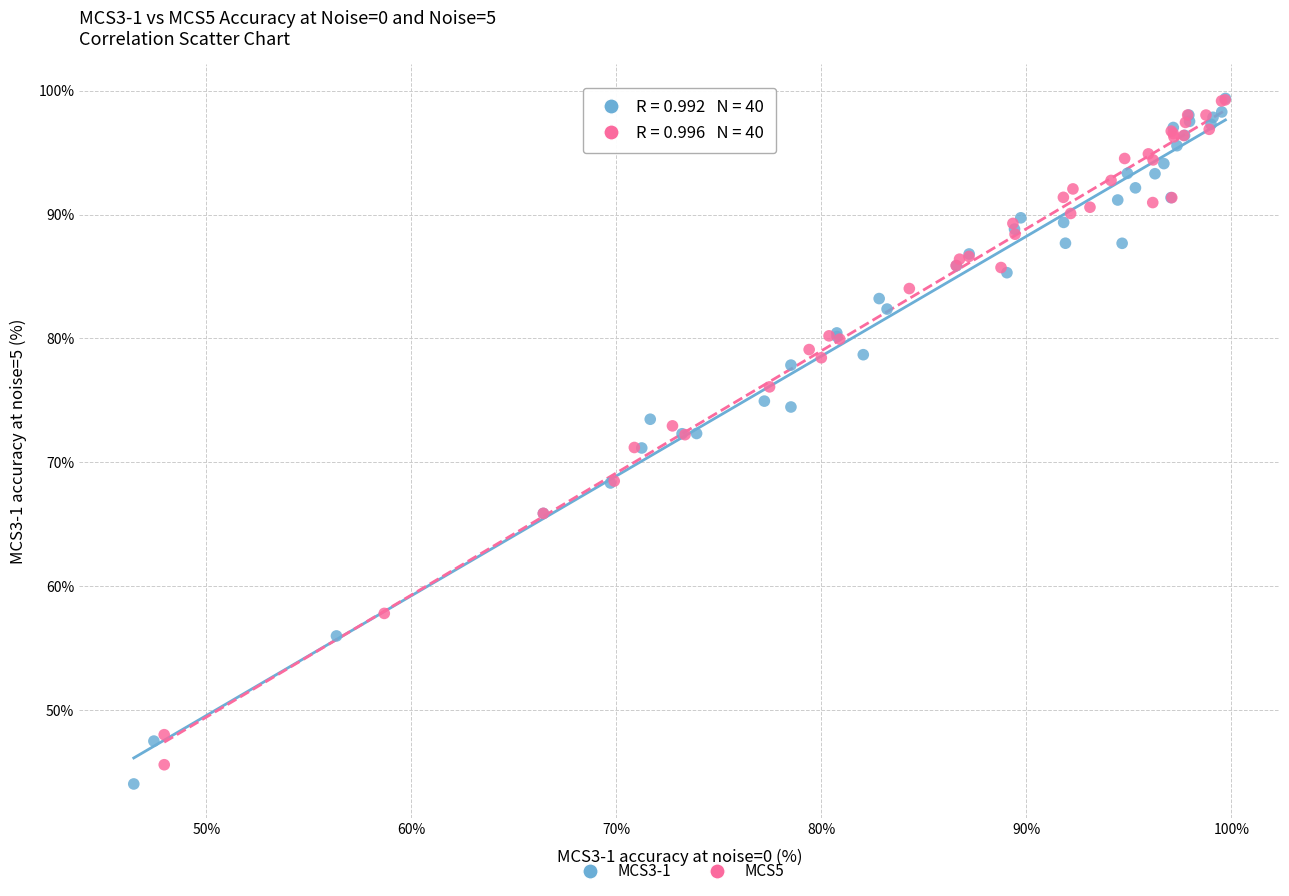

Which series has the widest spread of Y values?

MCS3-1